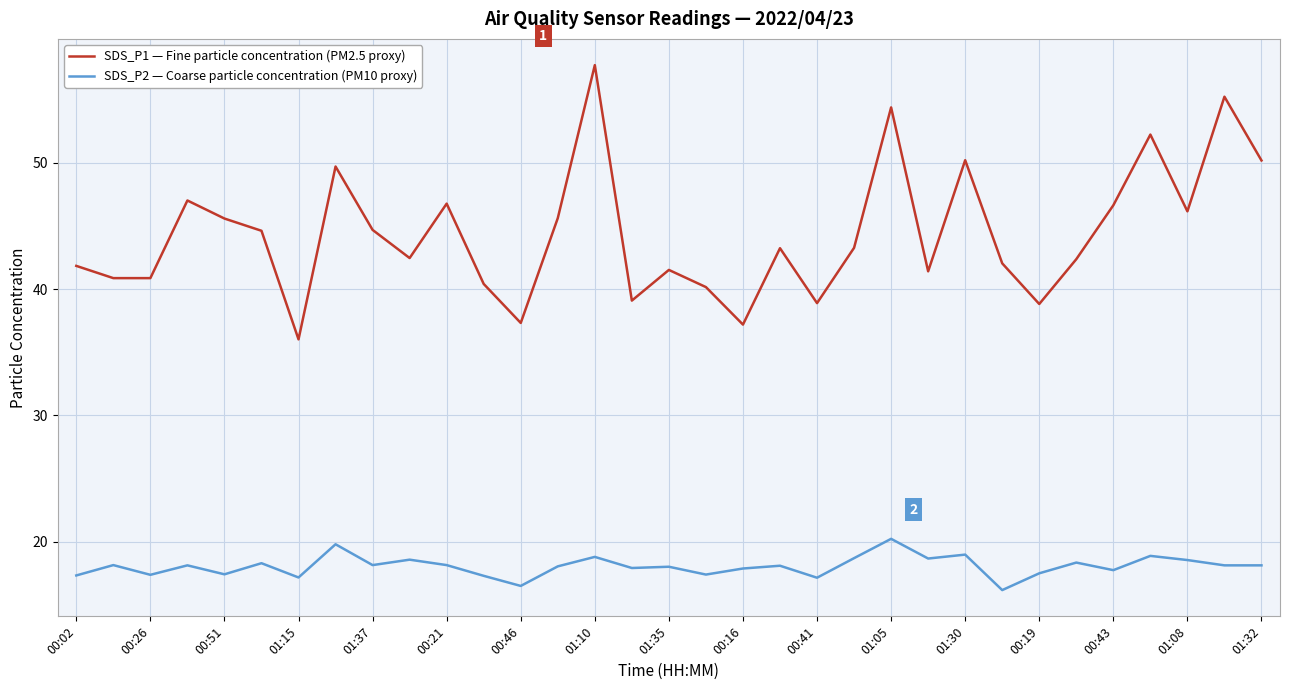

How many values in the SDS_P1 — Fine particle concentration (PM2.5 proxy) series are below 43?

16